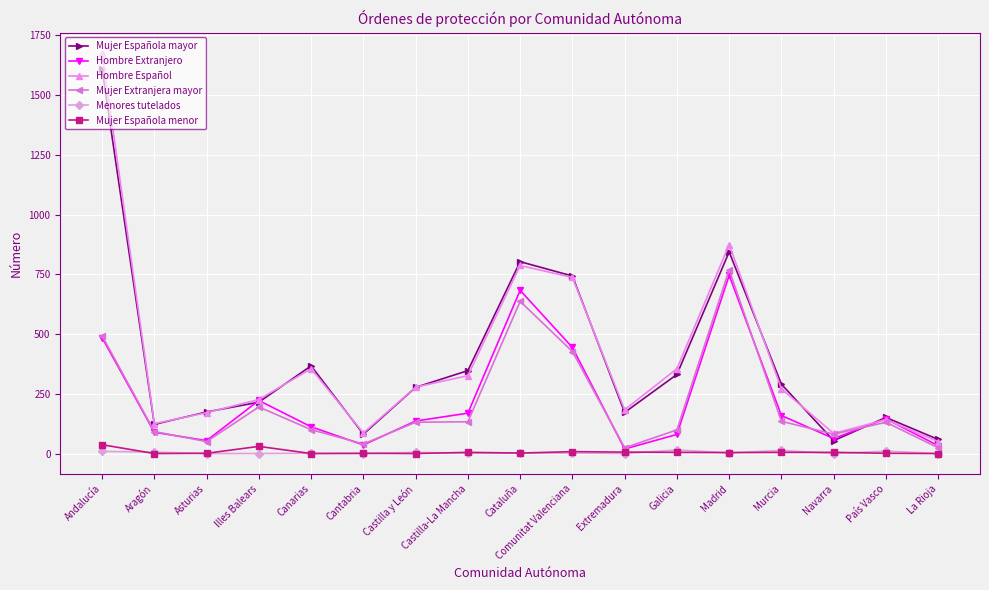

At which category is the sum across all series the highest?

Andalucía